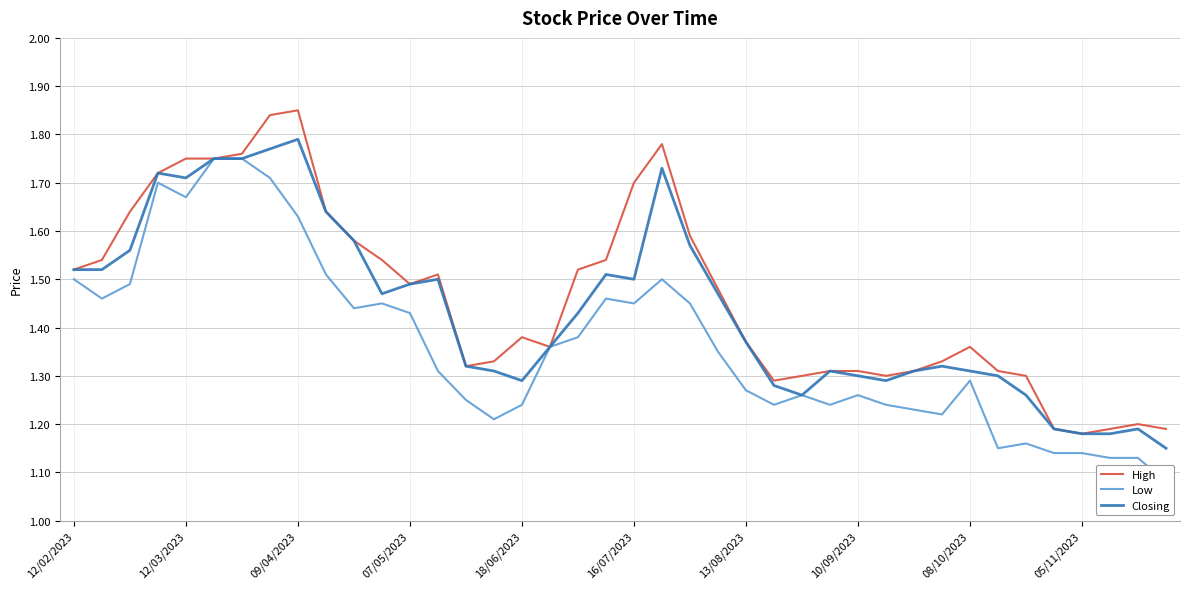

How many data points does each series have?

40